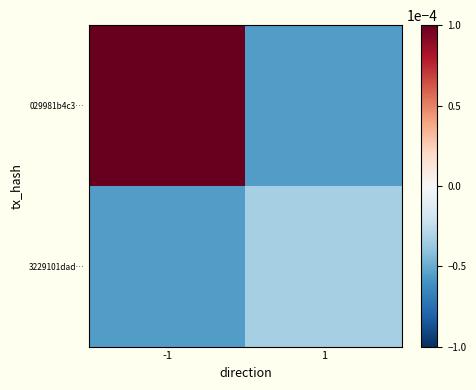

Between -1 and 1, which series saw the biggest shift?

029981b4c3…